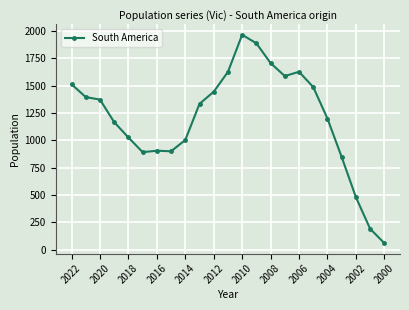

What is the maximum value shown in the chart?

1964